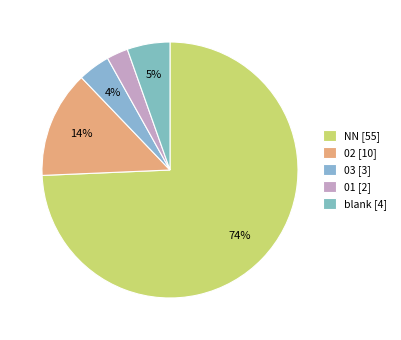

How many slices are in this pie chart?

5